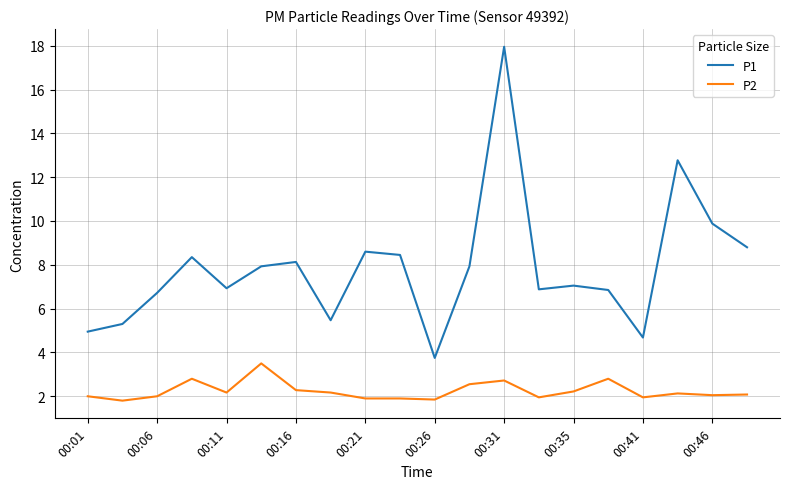

List the series in order of their overall mean, highest first.

P1, P2